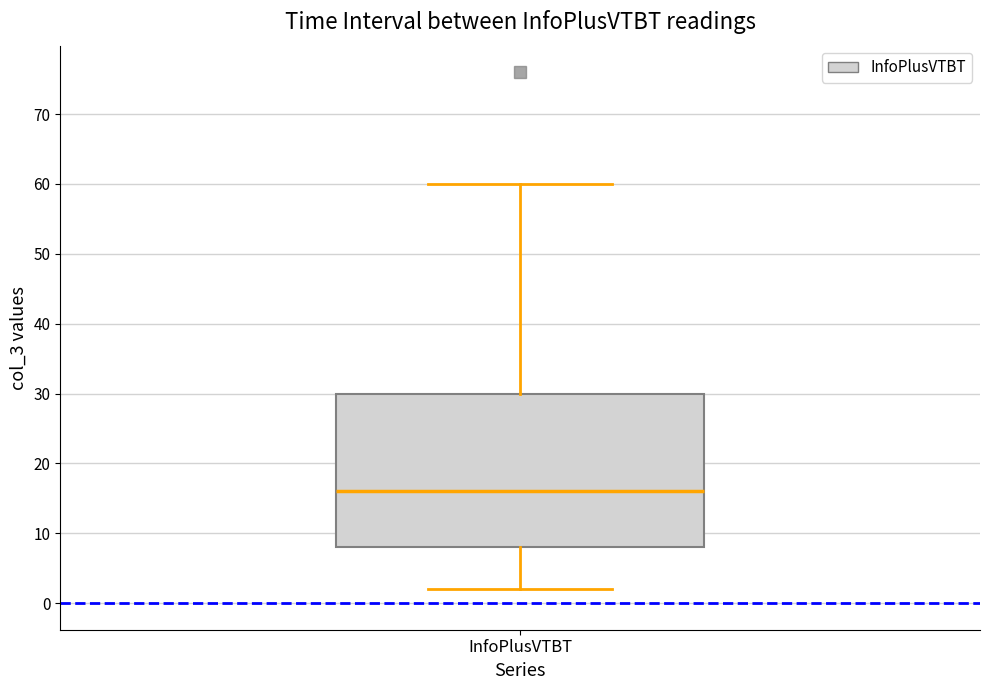

Where does the median line of the box for InfoPlusVTBT sit on the y-axis? The values are not printed on the chart, so give them approximately, as read against the axis.

16